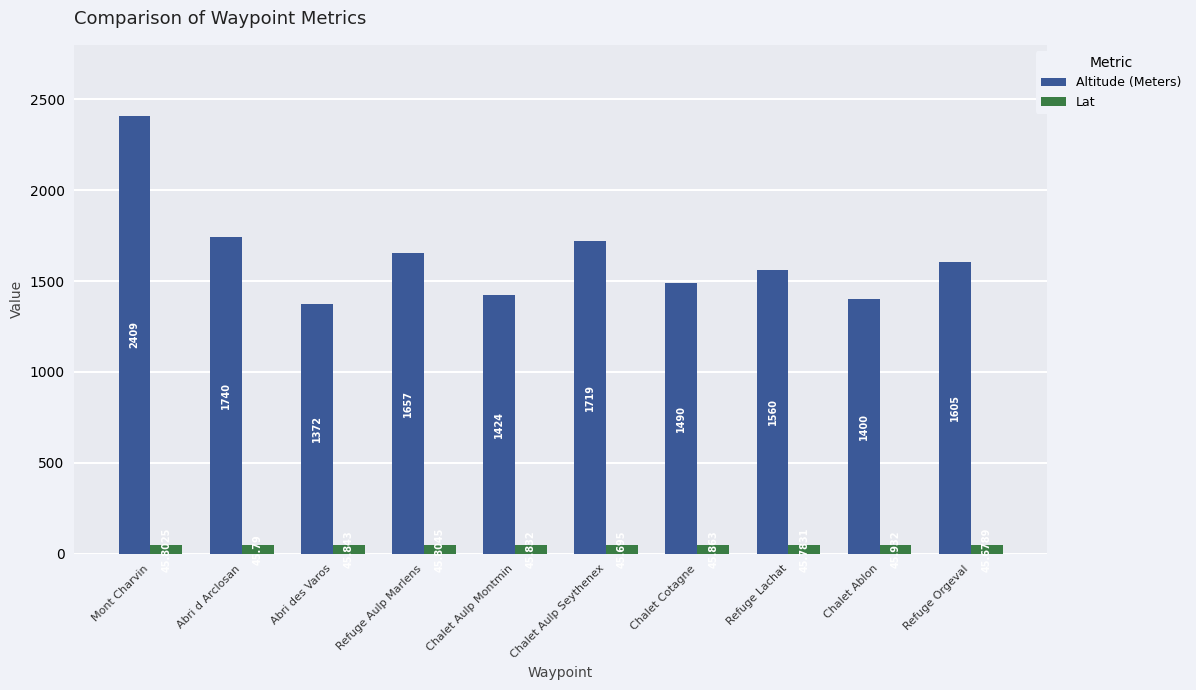

How many values in the Altitude (Meters) series are below 1605?

5